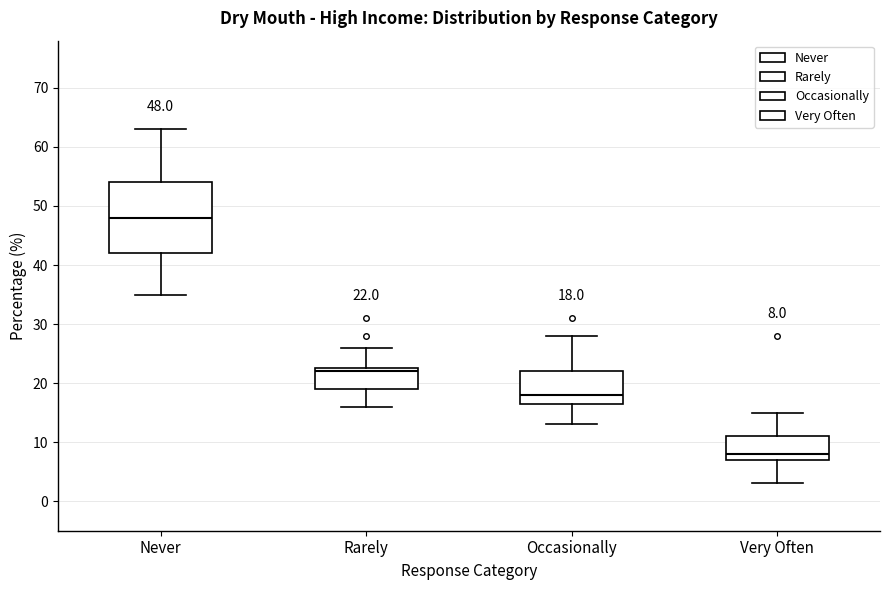

Which box's median line is the highest?

Never